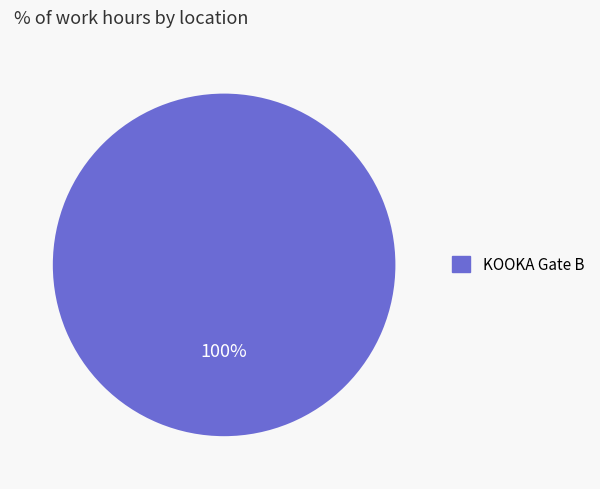

Rank the categories by value from lowest to highest.

KOOKA Gate B